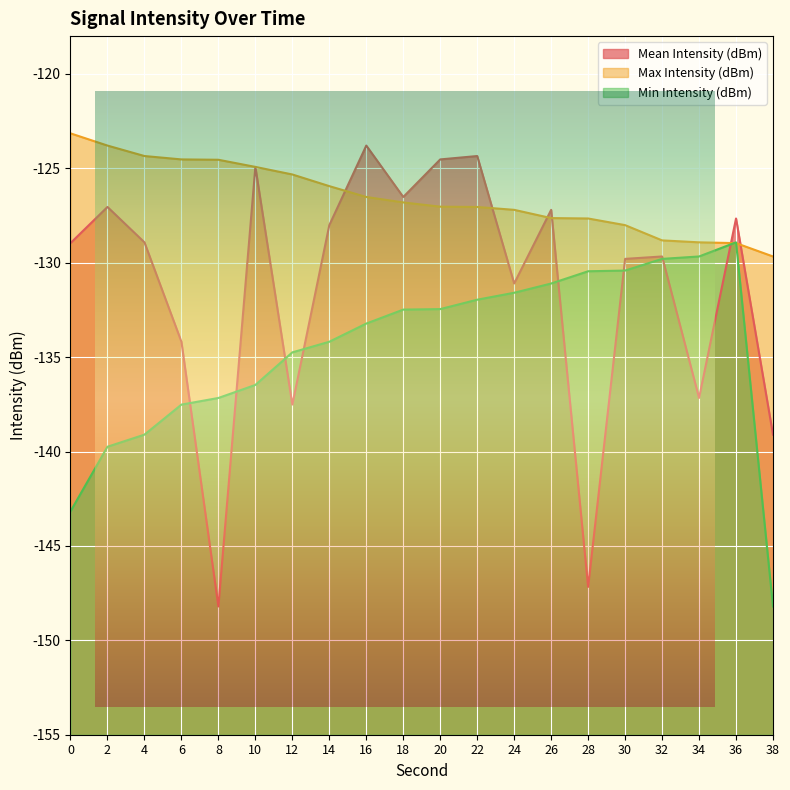

What is the difference between the highest and lowest values at 34?

8.2